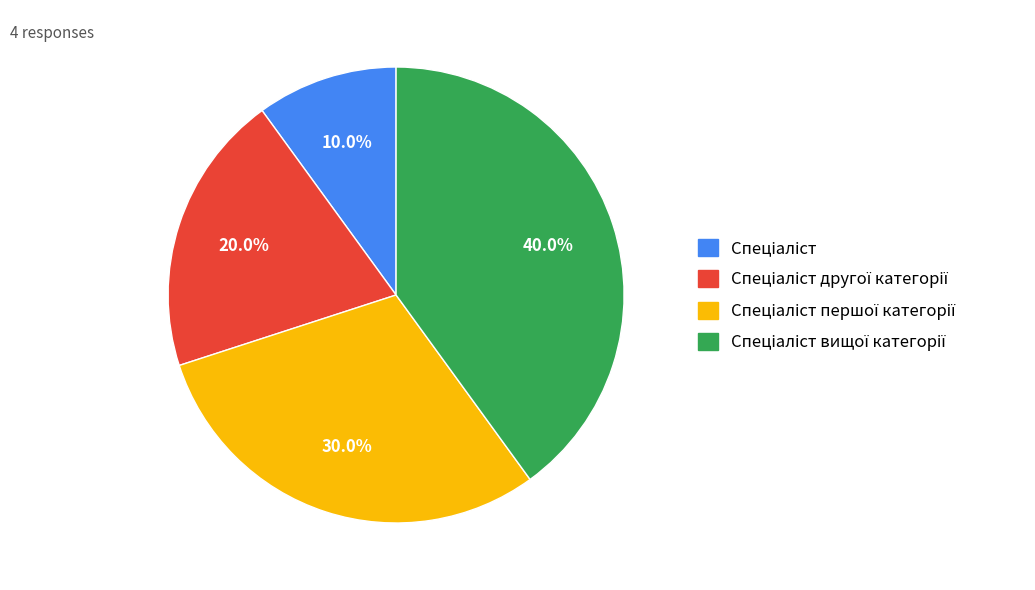

Does any single category account for the majority?

No